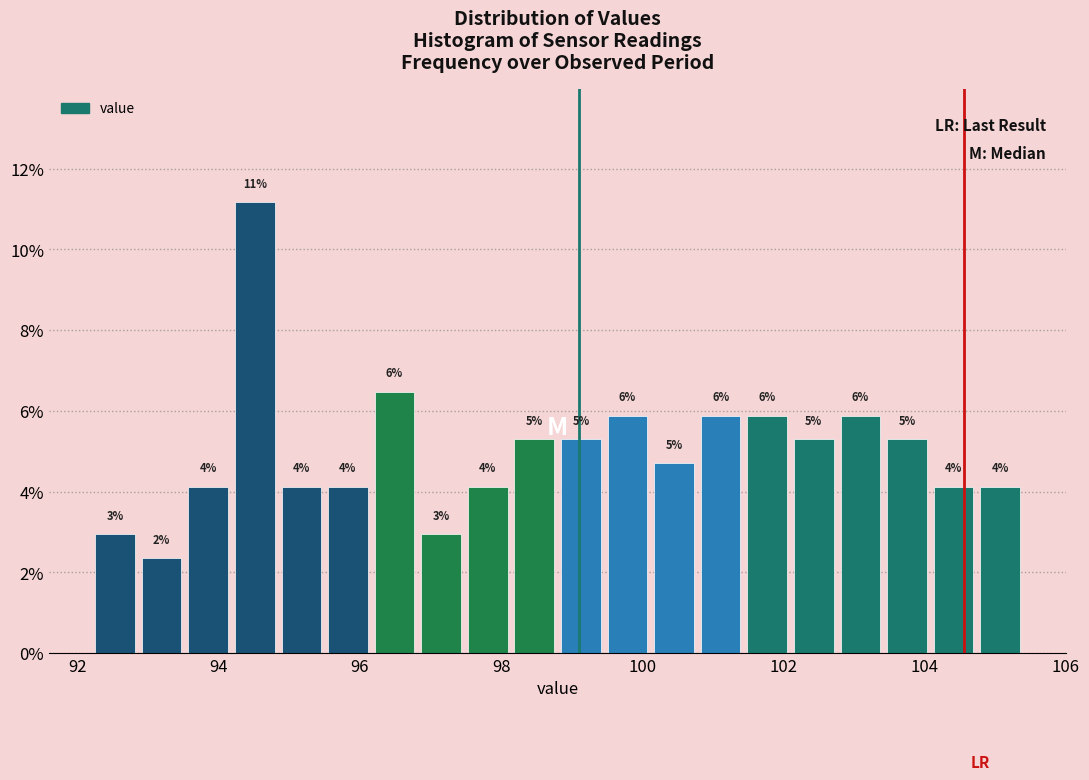

Read against the x-axis, roughly where is the centre of the tallest bar?

94.6